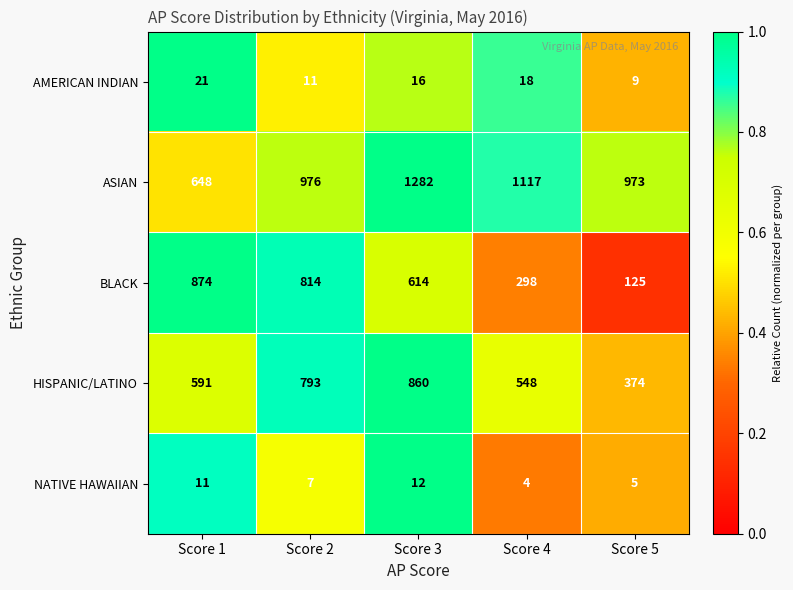

What is the difference between the highest and lowest values at Score 5?

968